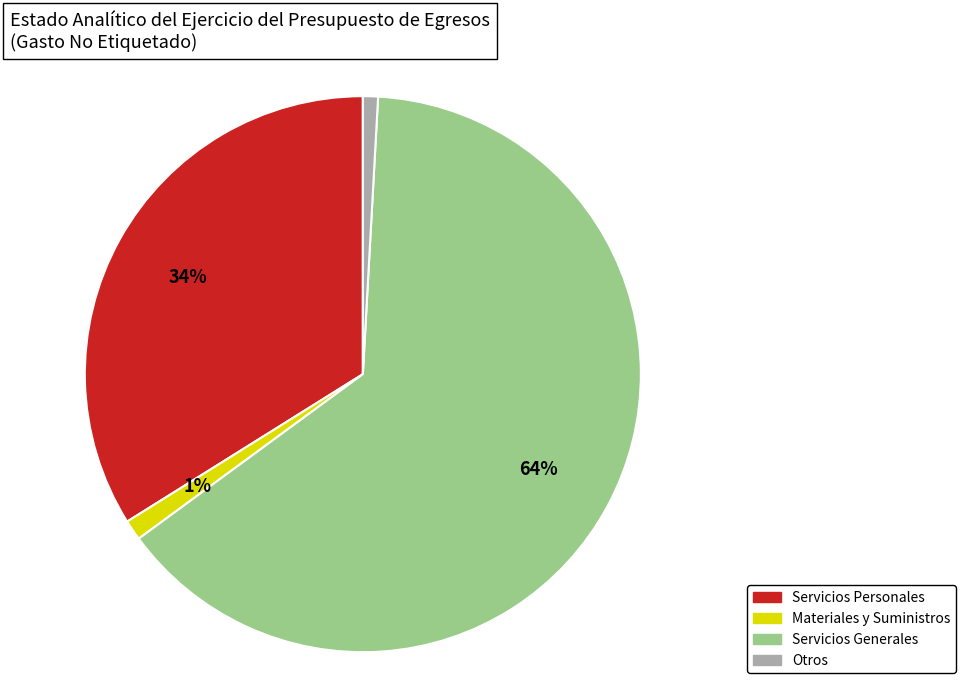

To the nearest percent, what is the average slice percentage?

25%